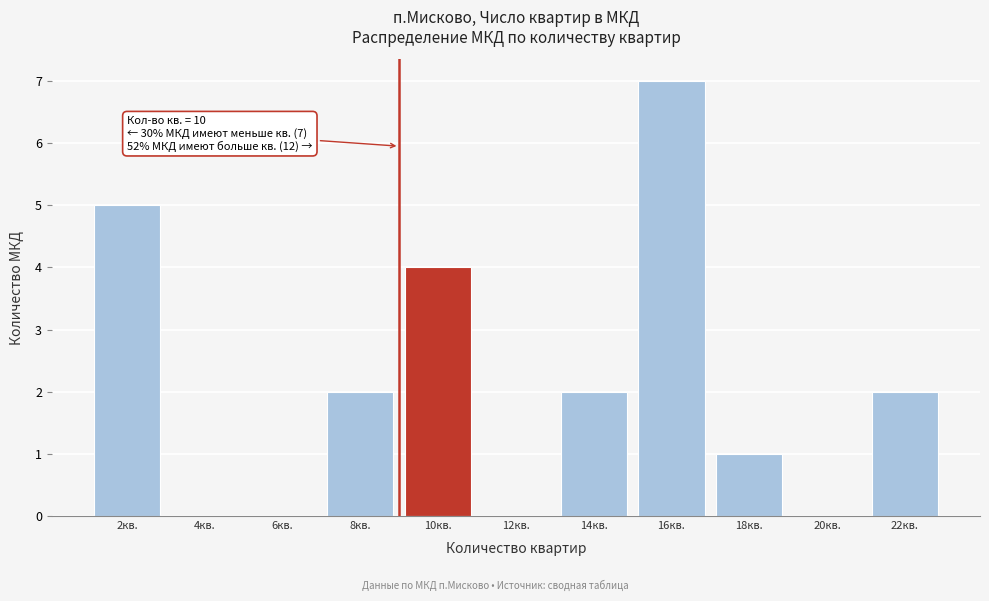

Reading right to left, transcribe all the data shown in this chart.

22кв.=2	20кв.=0	18кв.=1	16кв.=7	14кв.=2	12кв.=0	10кв.=4	8кв.=2	6кв.=0	4кв.=0	2кв.=5